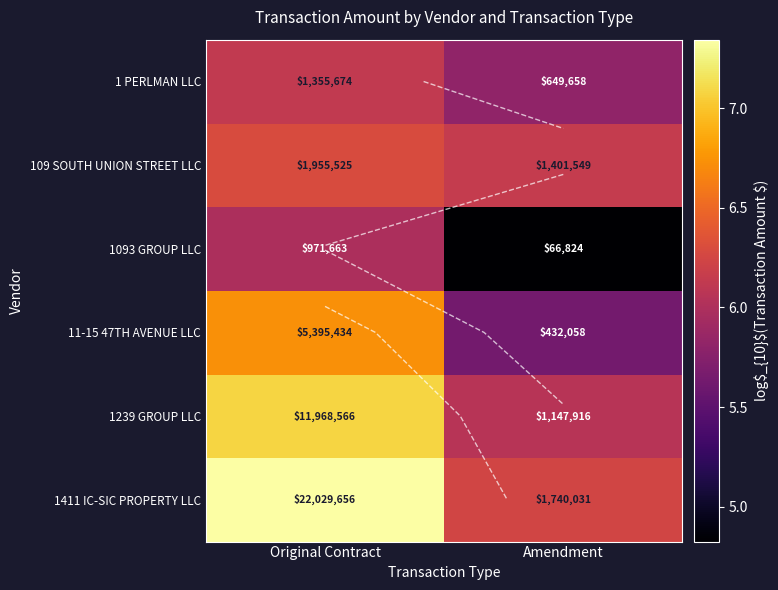

At Original Contract, list the series in order from smallest to largest.

1093 GROUP LLC, 1 PERLMAN LLC, 109 SOUTH UNION STREET LLC, 11-15 47TH AVENUE LLC, 1239 GROUP LLC, 1411 IC-SIC PROPERTY LLC